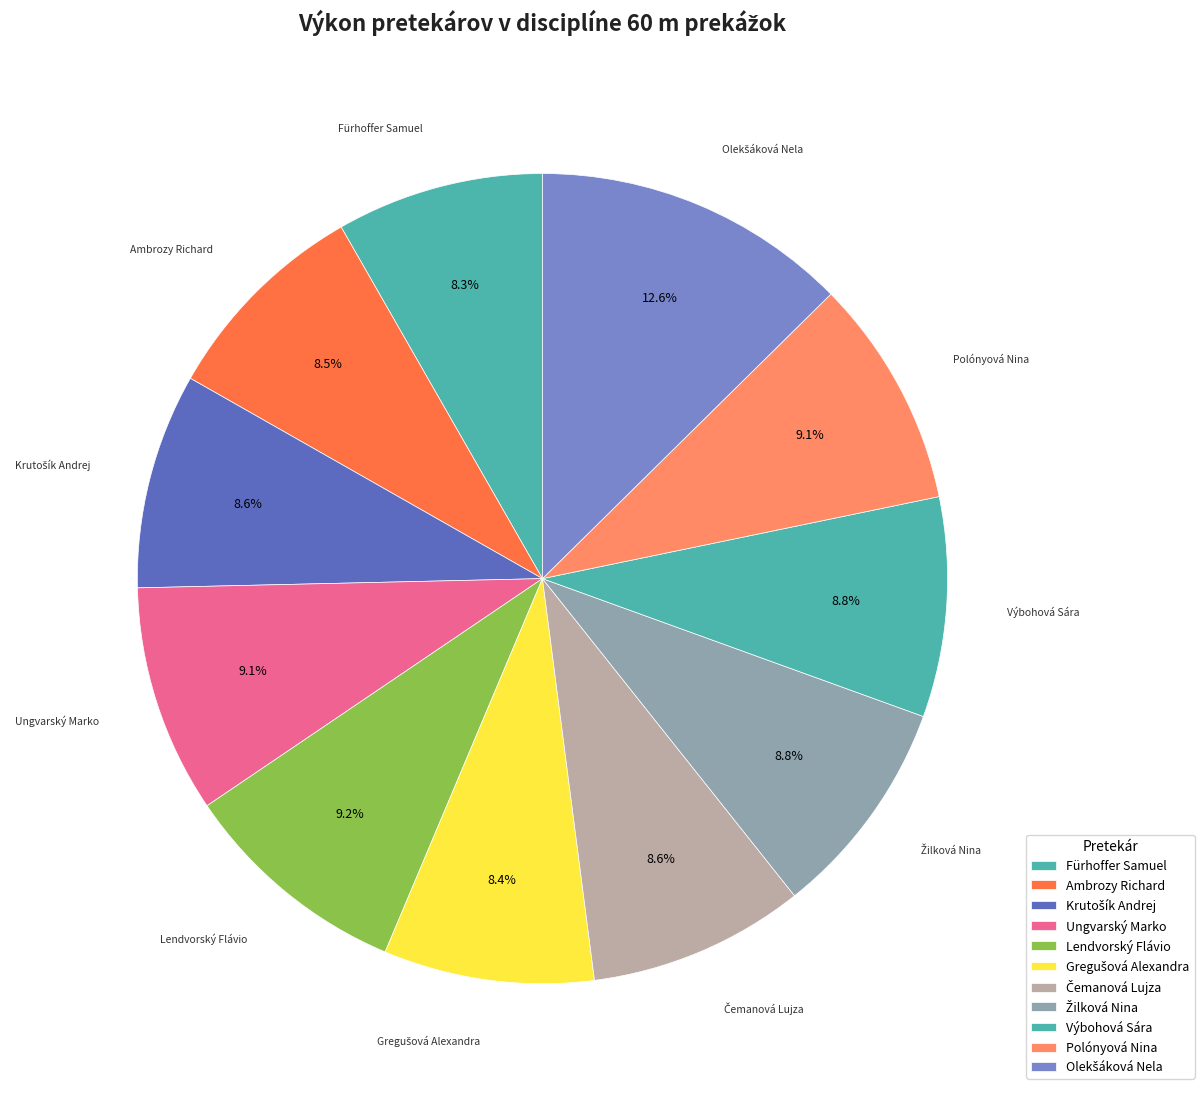

Is it true that Výbohová Sára is 1% of the pie?

False